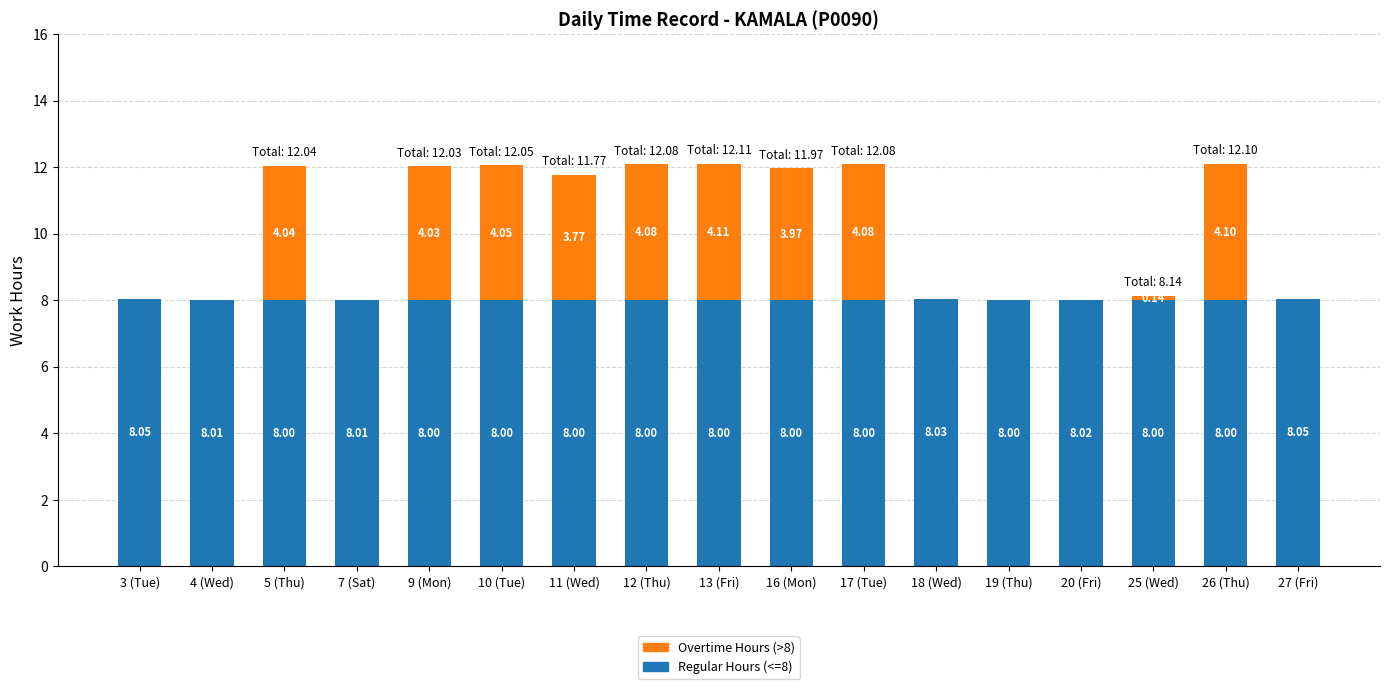

Are the bars horizontal?

No